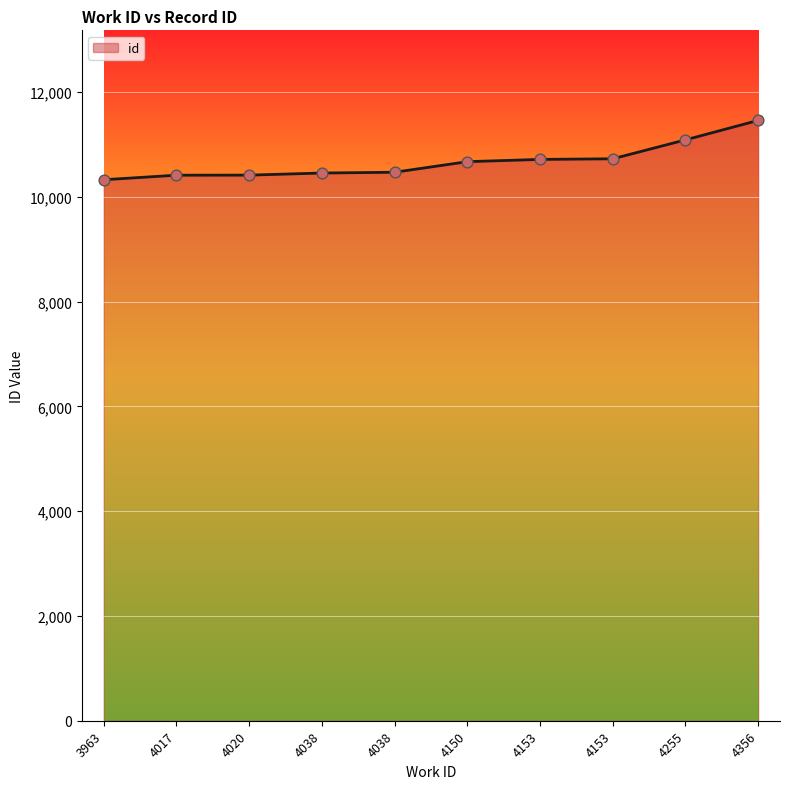

Approximately how many times larger is the value at 4020 compared to 4356?

0.9